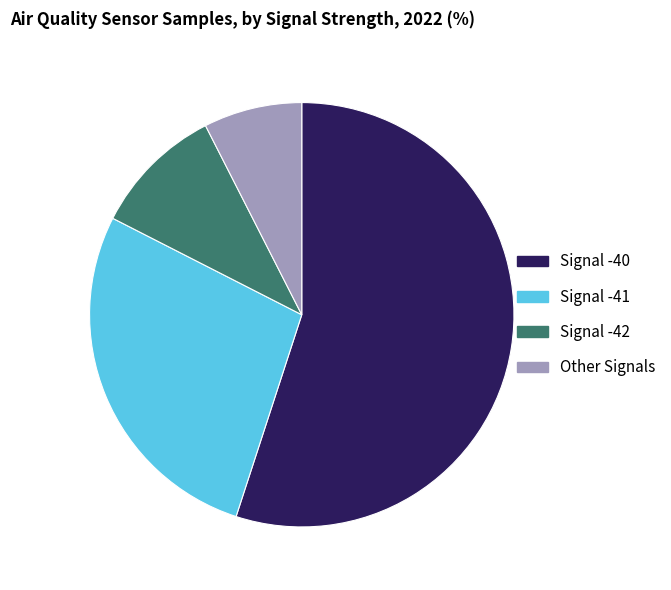

Combined, do Other Signals and Signal -40 account for over 50%?

Yes